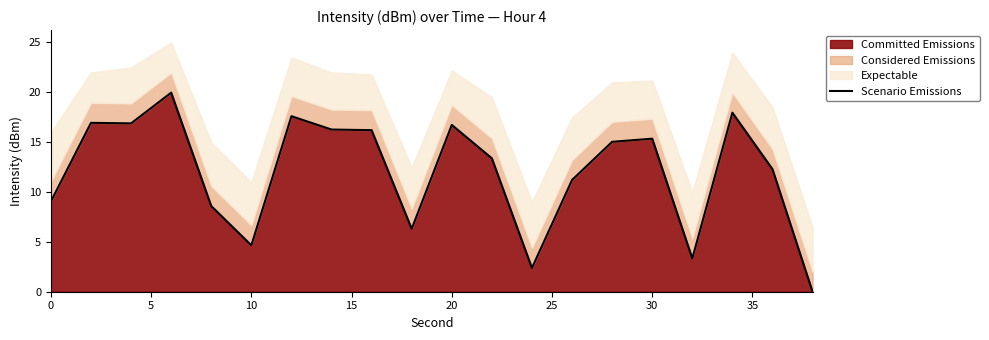

The value of Committed Emissions at 0 is 2.7. True or false?

False